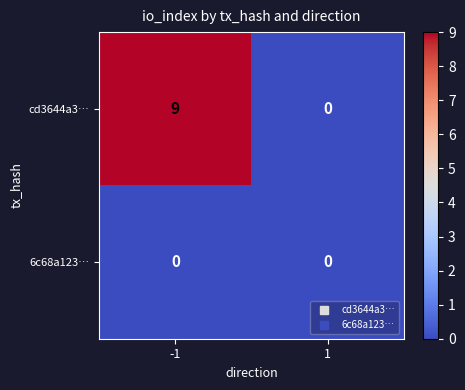

Reading right to left, transcribe all the data shown in this chart.

cd3644a3…: 1=0	-1=9
6c68a123…: 1=0	-1=0